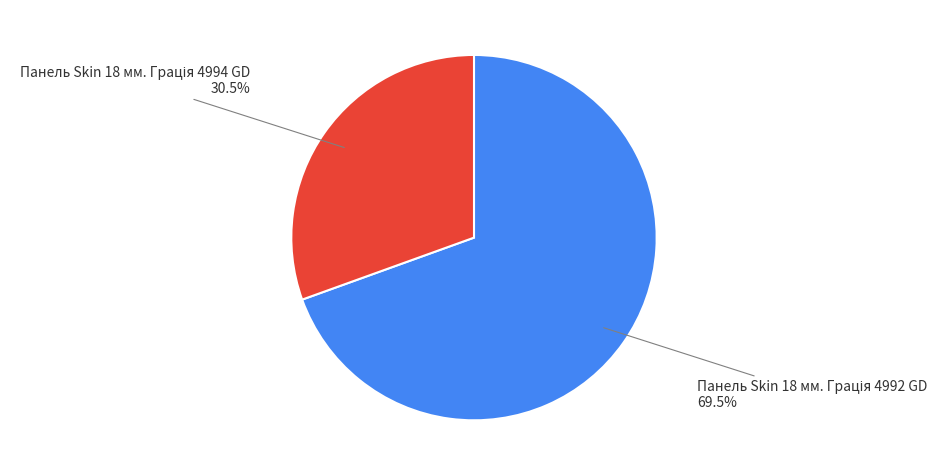

Is there a majority slice in this chart?

Yes